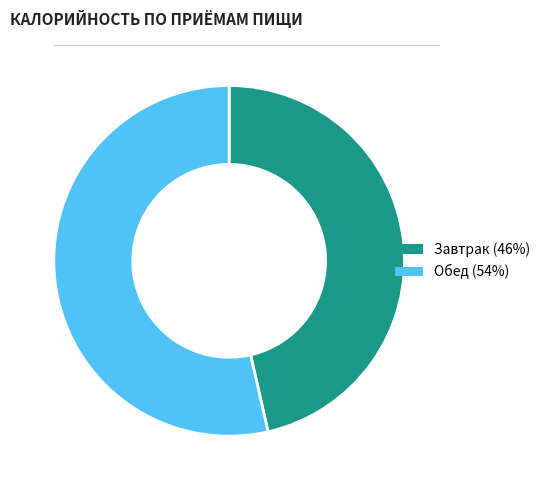

Rank the categories by value from lowest to highest.

Завтрак, Обед